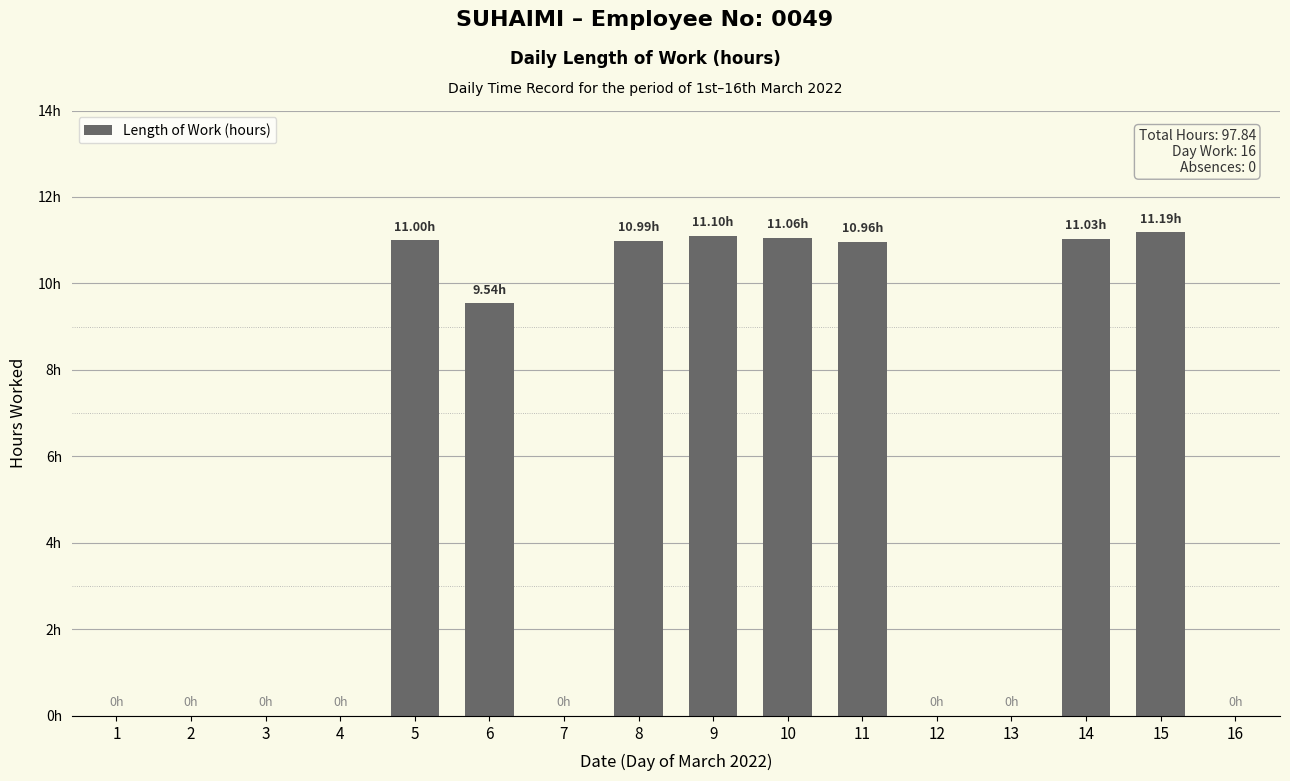

What is the difference between the maximum and minimum values?

11.2